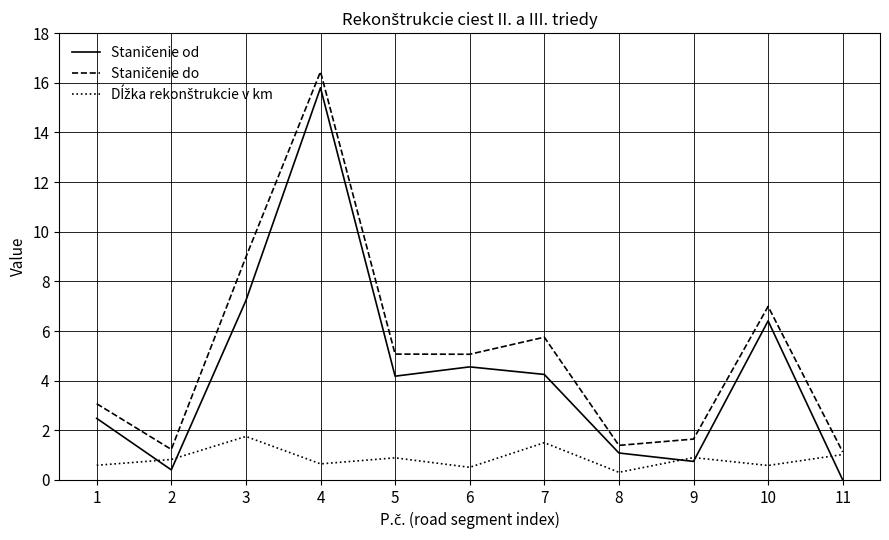

What is the total value across all series at 4?

32.9